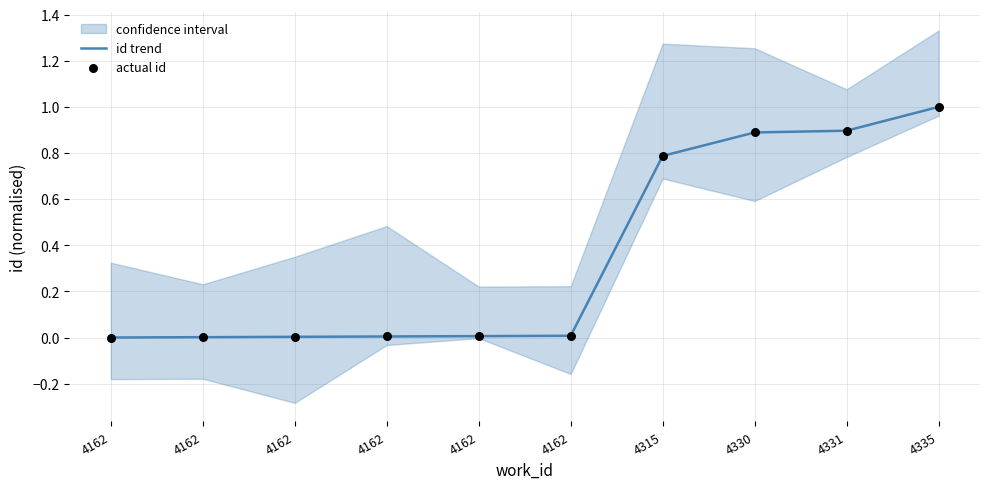

Which series has the largest total across all categories?

id trend